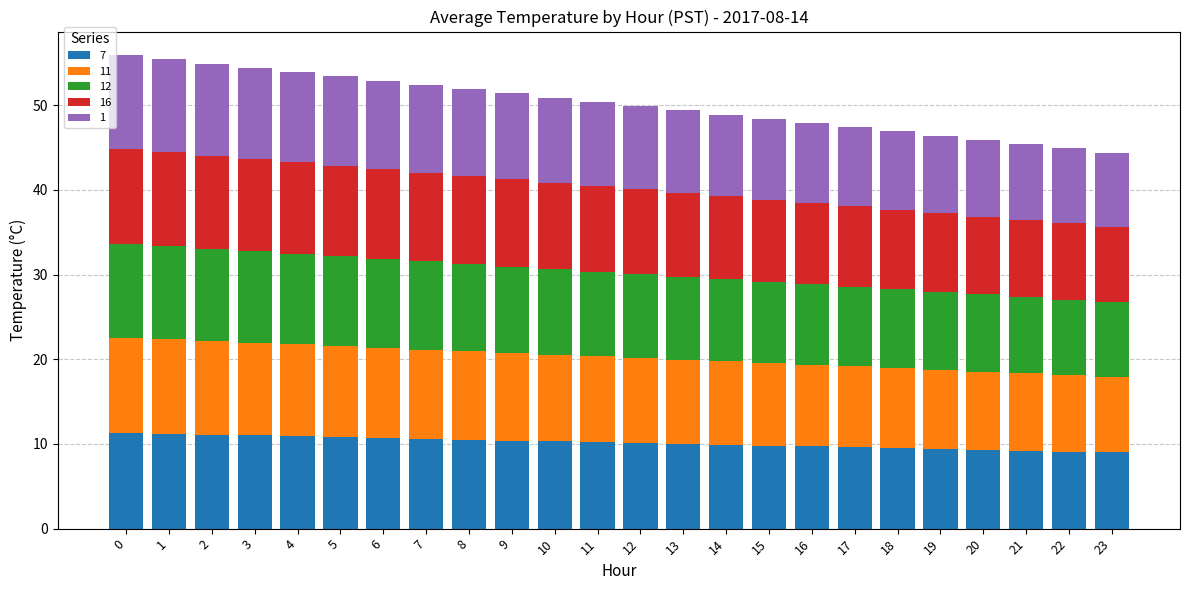

What is the maximum value for 7?

11.3